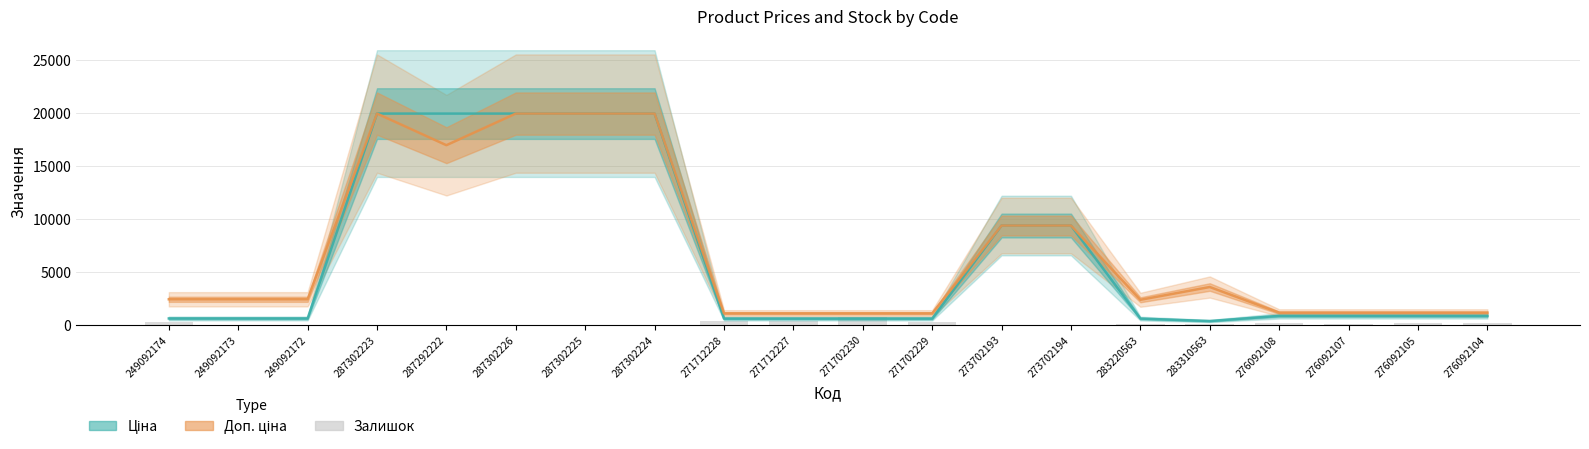

Which has a higher value, 287302223 or 283310563?

287302223